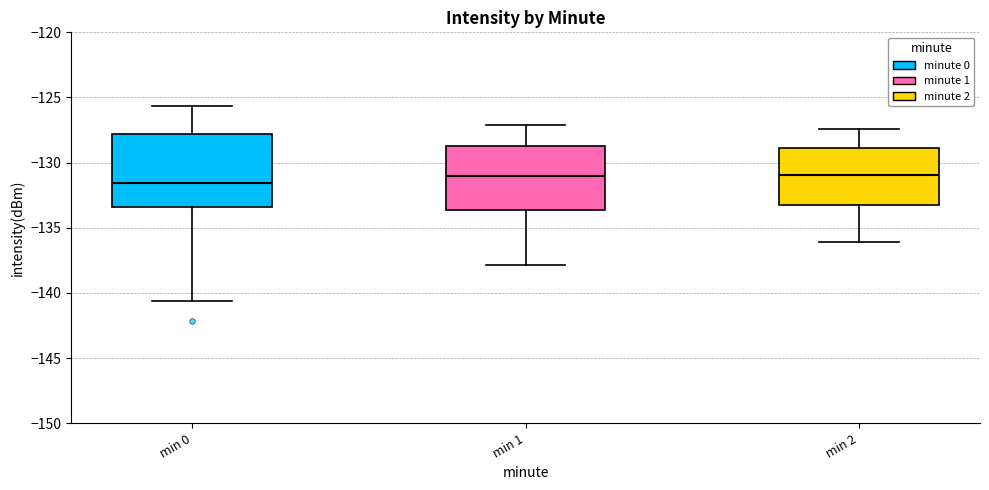

Where does the lower whisker of the box for min 1 end on the y-axis? The values are not printed on the chart, so give them approximately, as read against the axis.

-138.0